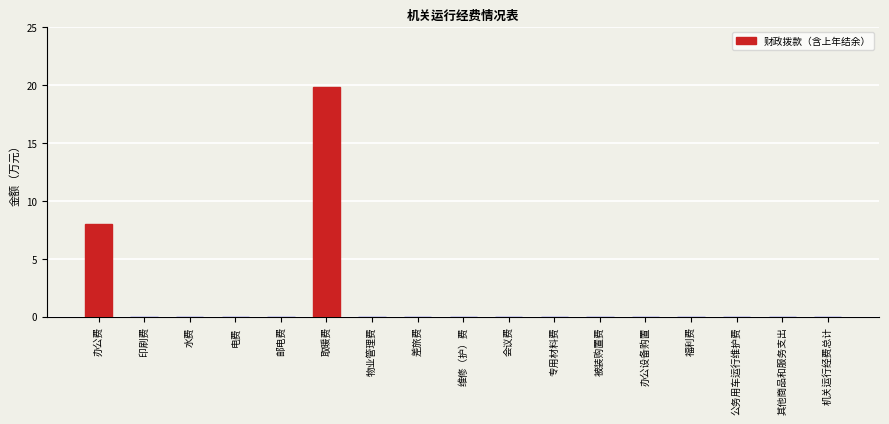

Which label corresponds to the largest value in the chart?

取暖费